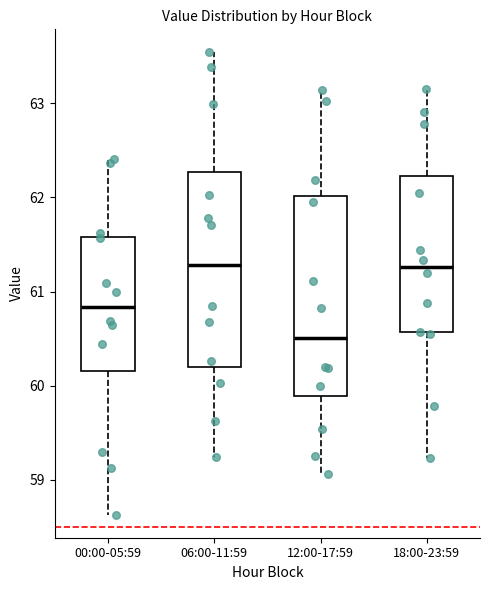

Which box's median line is the lowest?

12:00-17:59